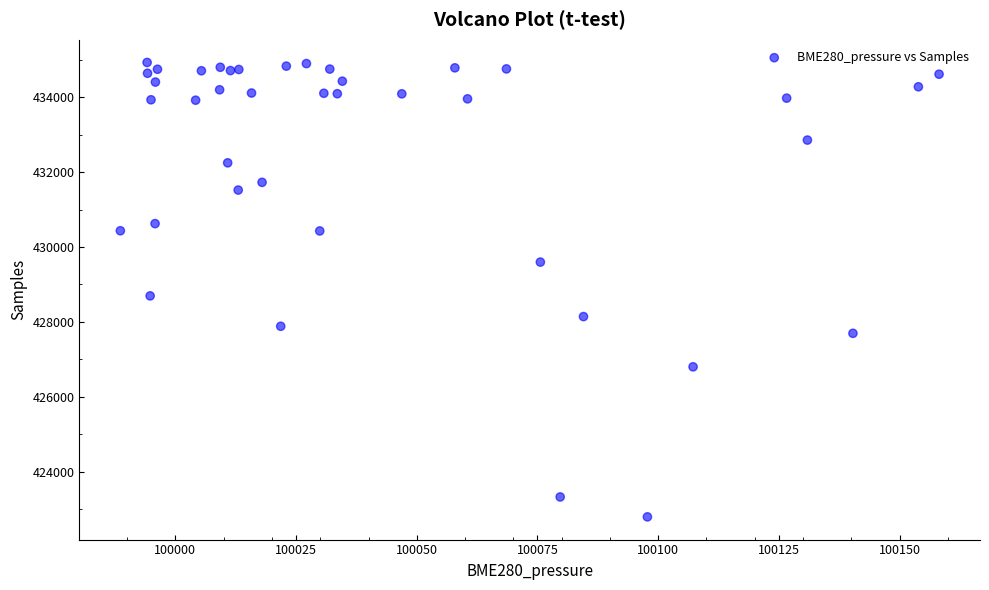

What Y value in the scatter plot is closest to 428860?

428694